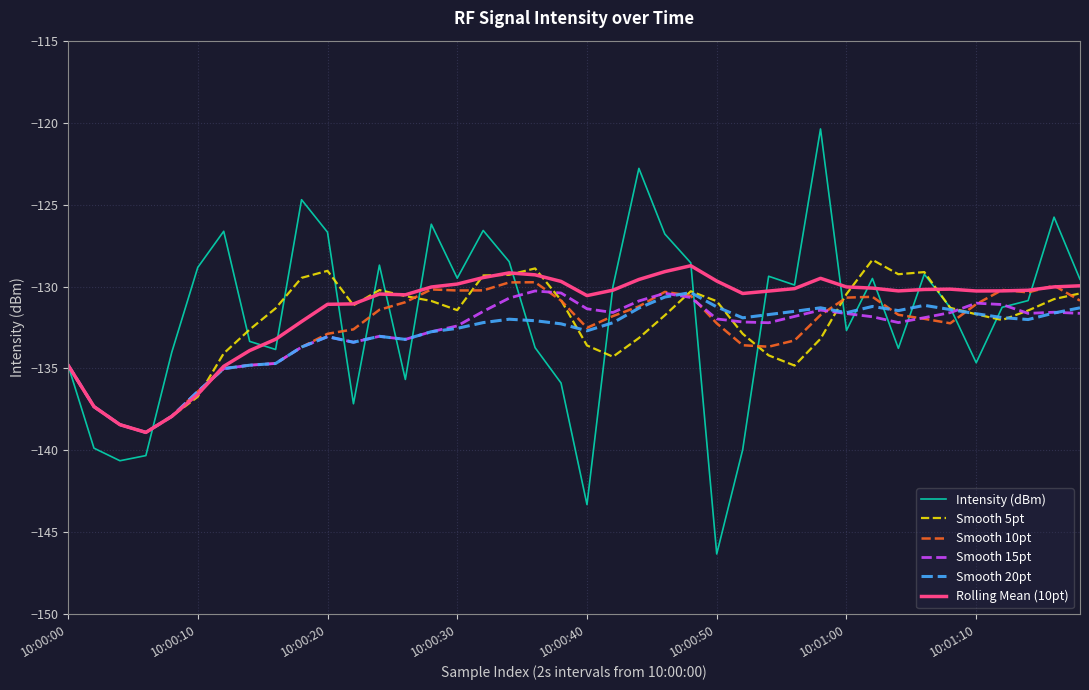

Which series has the widest spread of values?

Intensity (dBm)